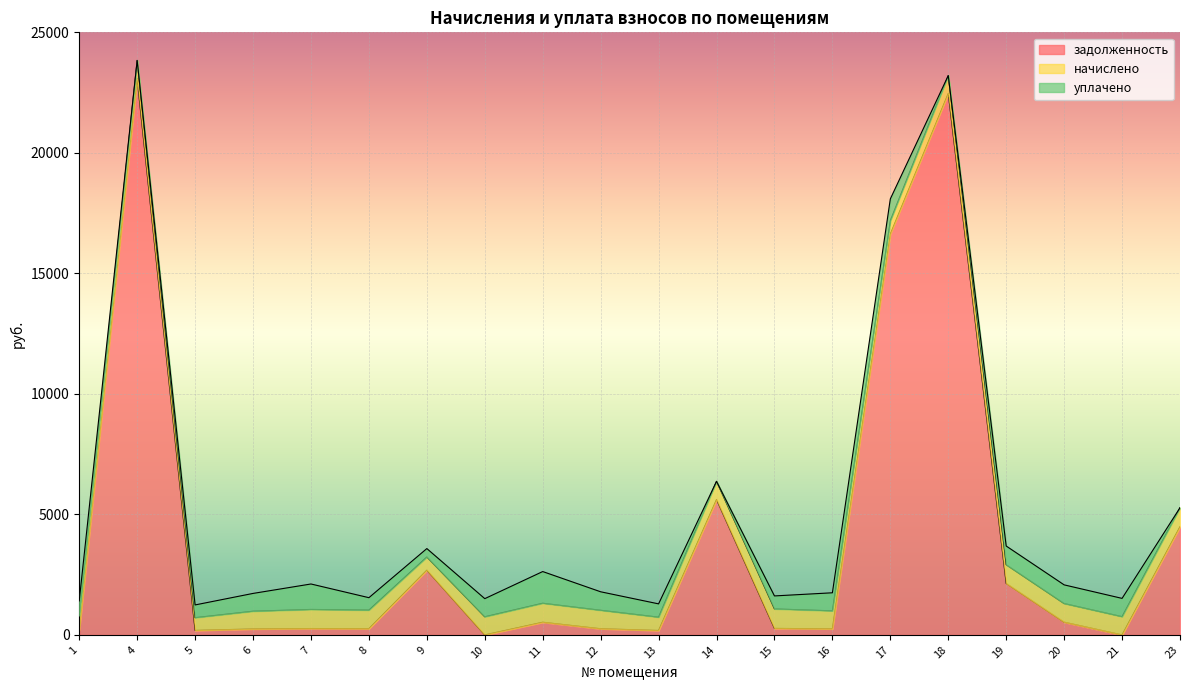

What is the value of the задолженность point at the 15th from the left?

16632.2